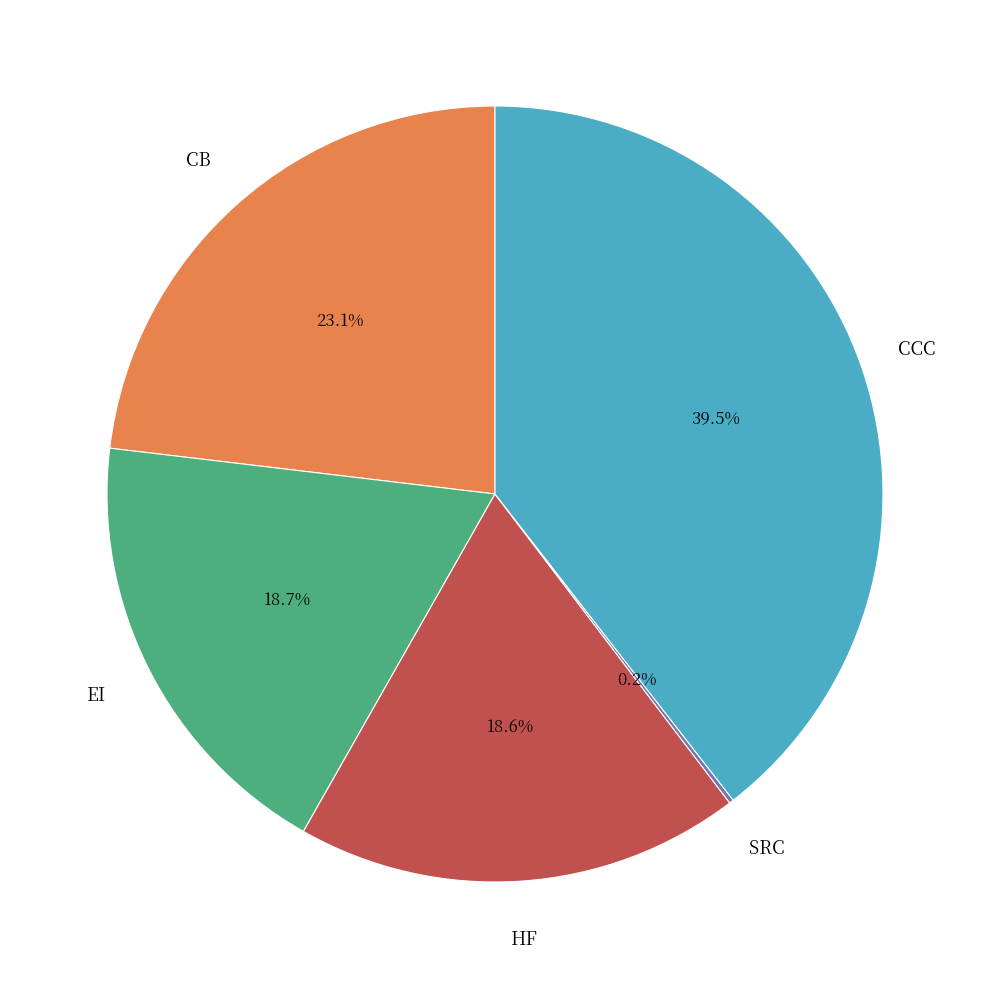

Is there any slice that represents more than half of the pie?

No